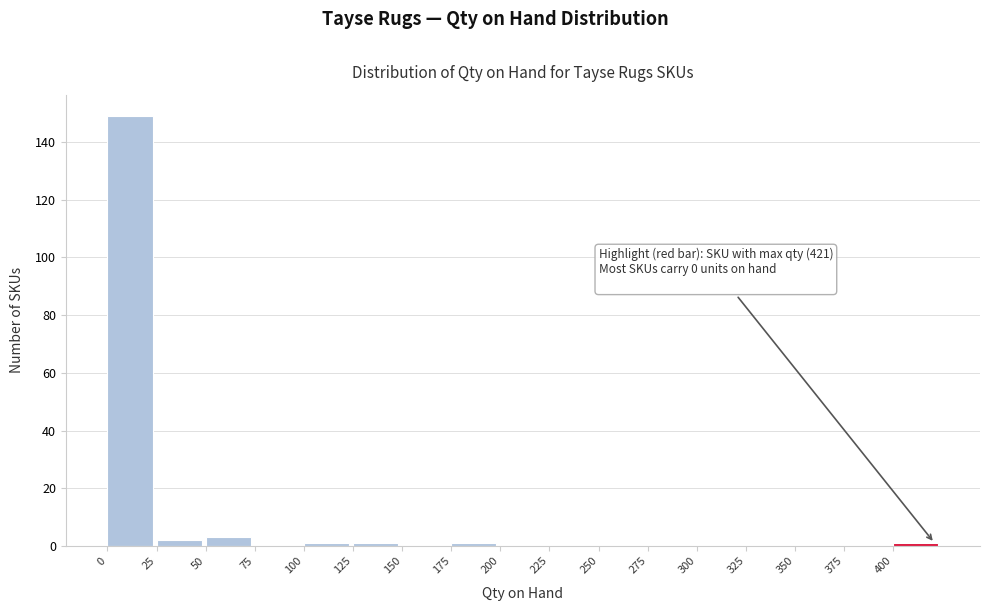

Which range on the x-axis has the tallest bar?

0 to 25